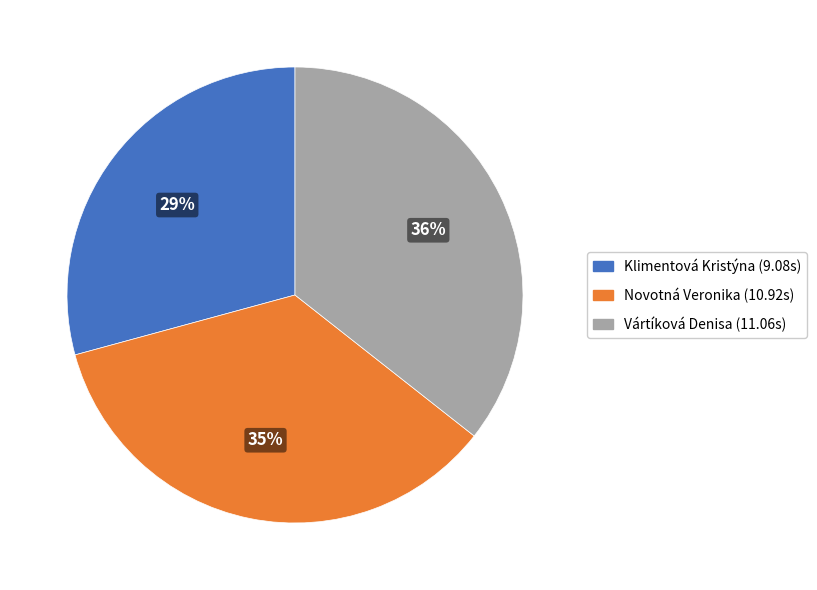

Is it true that Novotná Veronika is 35% of the pie?

True